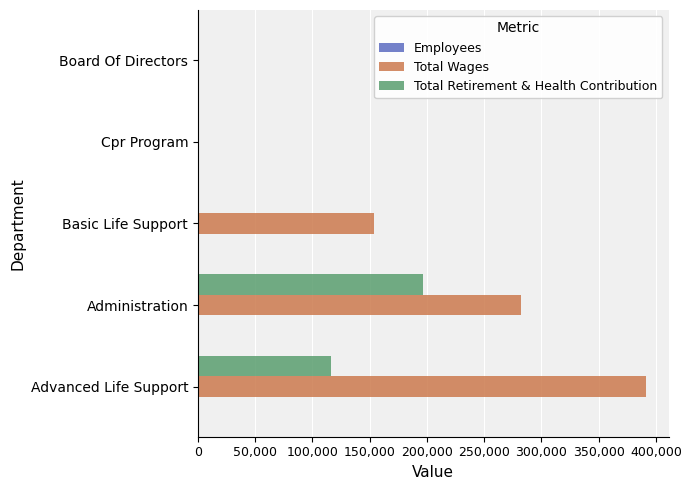

What is the greatest value displayed?

391462